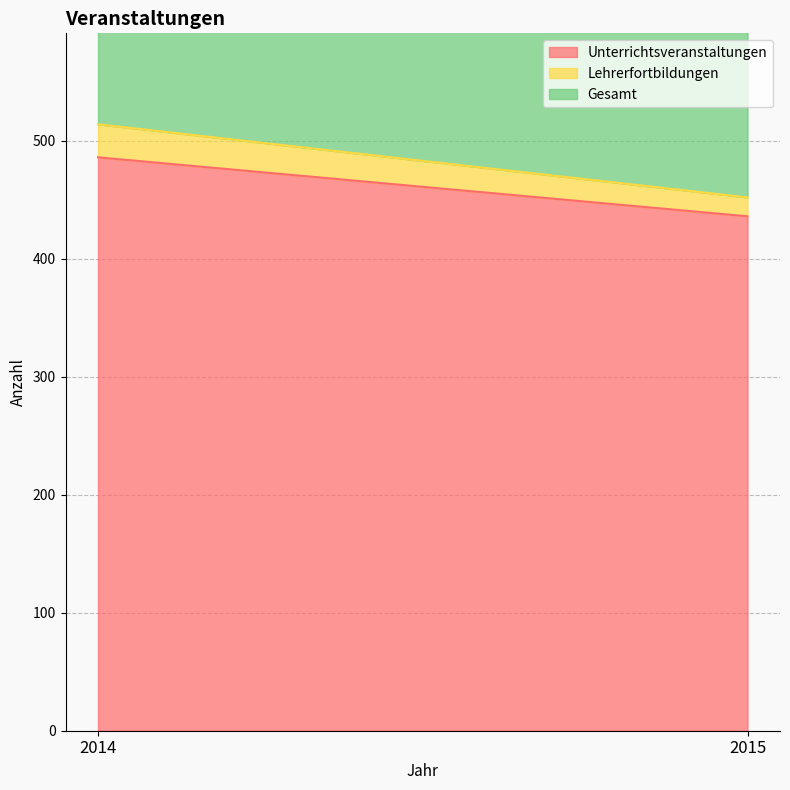

The value of Lehrerfortbildungen at 2014 is 39. True or false?

False